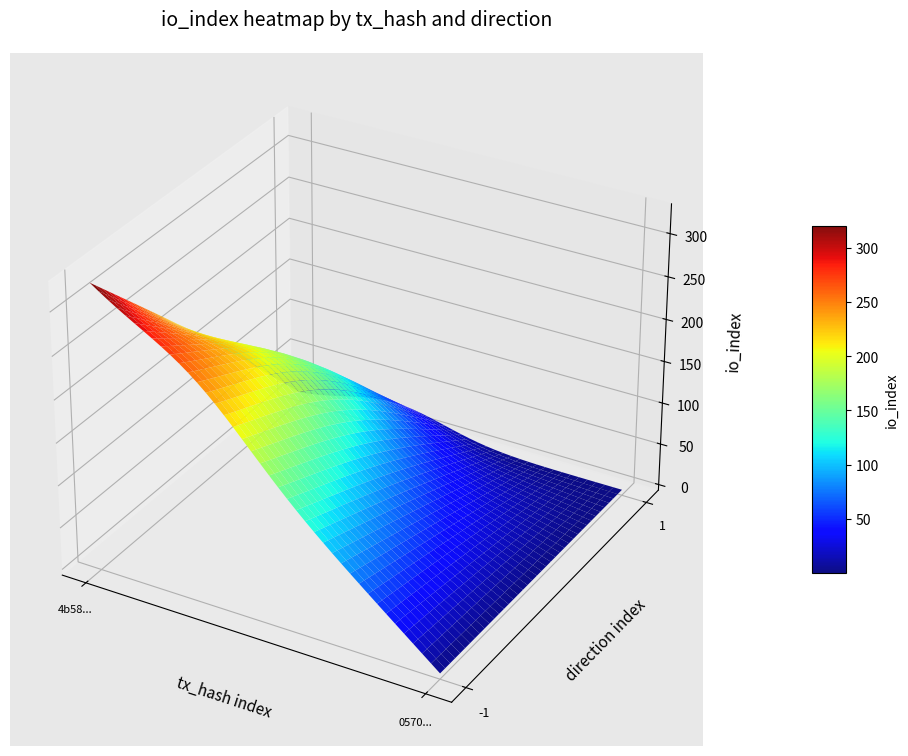

What is the sum of all 4b58db61f97412b34b23ee2455d77b0498c40c0 values?

322